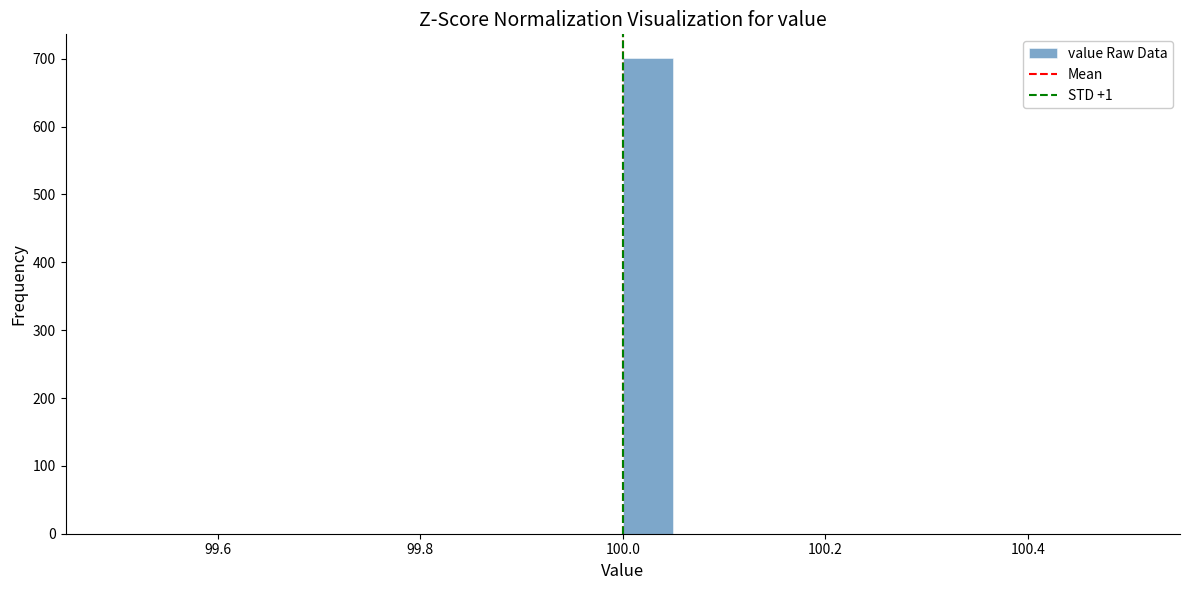

Around what value on the x-axis is the tallest bar? Give the approximate position of its centre, as read against the axis.

100.02